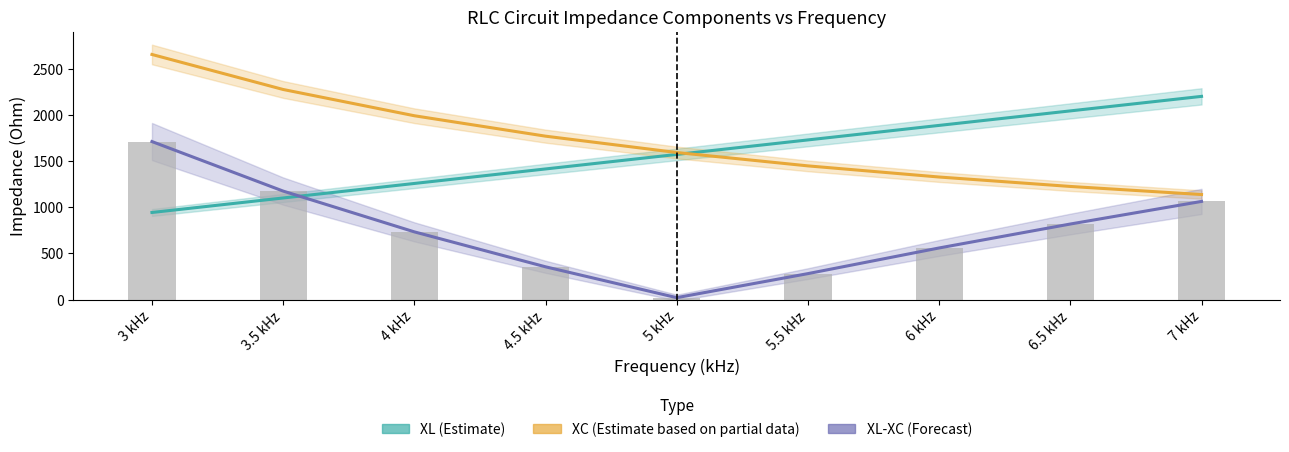

Reading right to left, extract all data points from this chart.

XL (Estimate): 2199.1	2042.0	1885.0	1727.9	1570.8	1413.7	1256.6	1099.6	942.5
XC (Estimate partial): 1136.8	1224.3	1326.3	1446.9	1591.5	1768.4	1989.4	2273.6	2652.6
XL-XC (Forecast): 1062.3	817.8	558.7	281.0	20.8	354.7	732.8	1174.1	1710.1
Z (Impedance): 1062.3	817.8	558.7	281.0	21.1	354.7	732.8	1174.1	1710.1